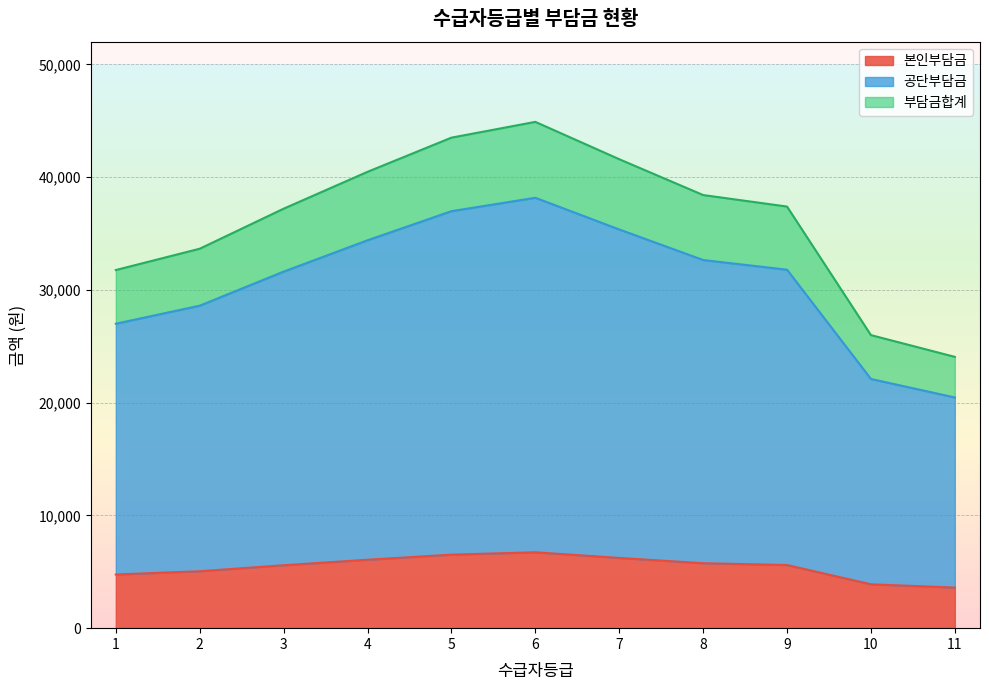

At how many categories does at least one series exceed 38378?

5